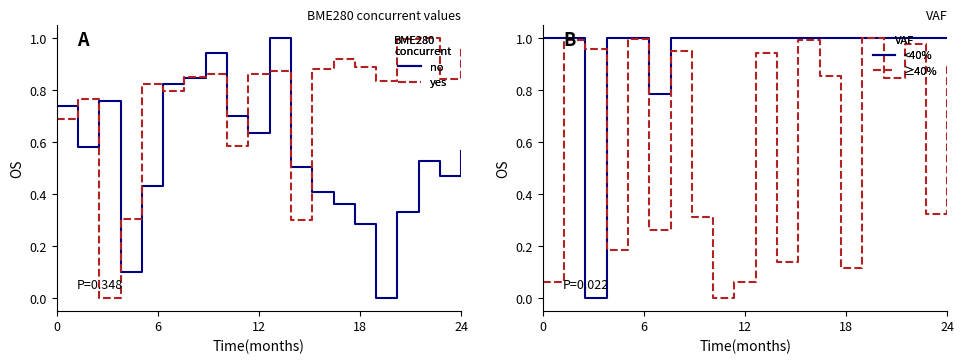

What is the label of the 20th point from the left?

24